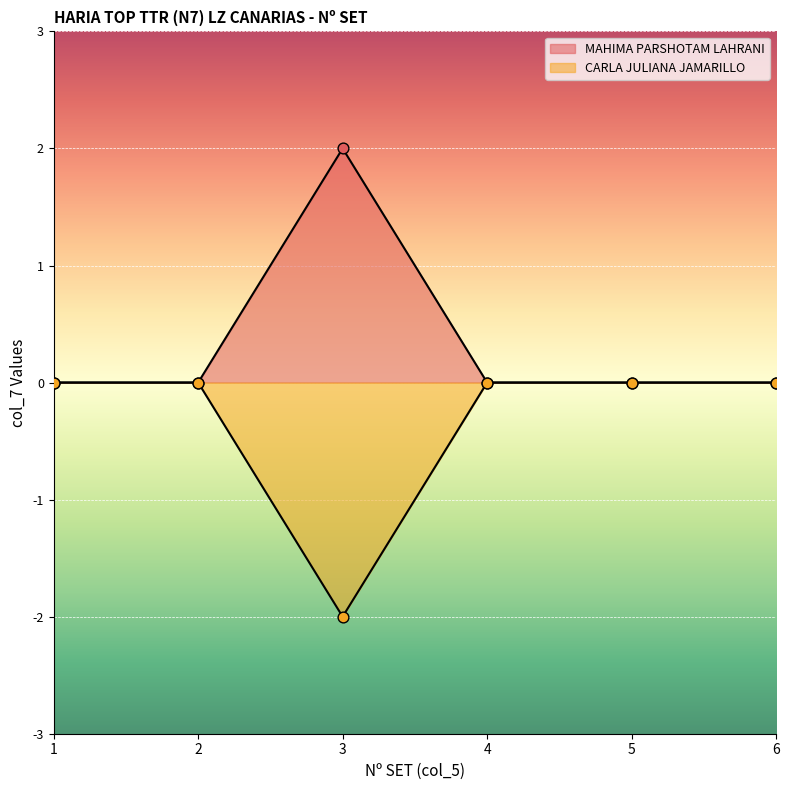

Which series has the largest total across all categories?

MAHIMA PARSHOTAM LAHRANI